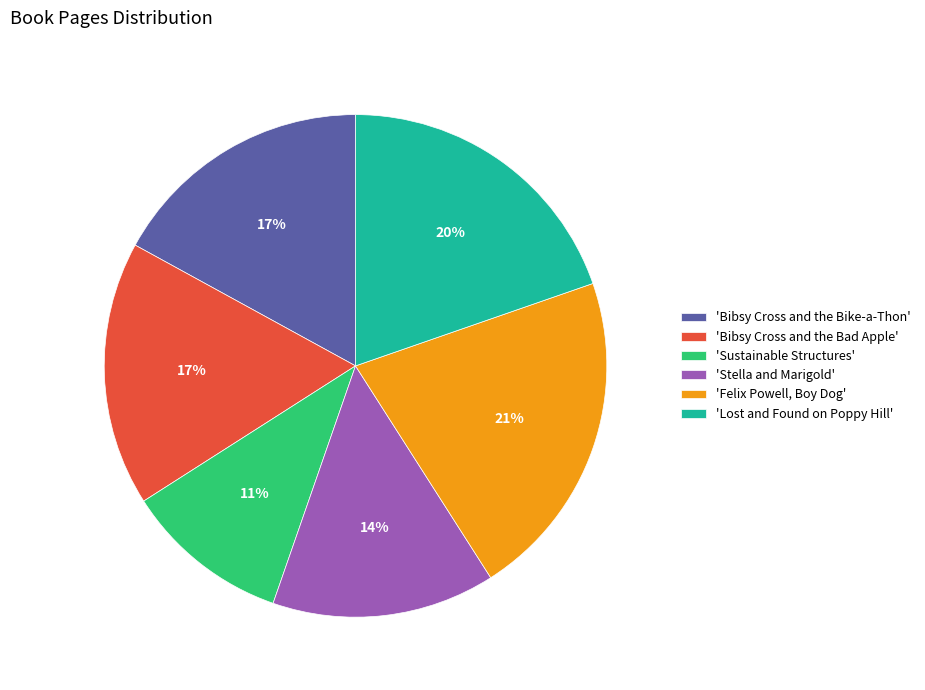

Approximately how many times larger is the value at 'Lost and Found on Poppy Hill' compared to 'Stella and Marigold'?

1.4